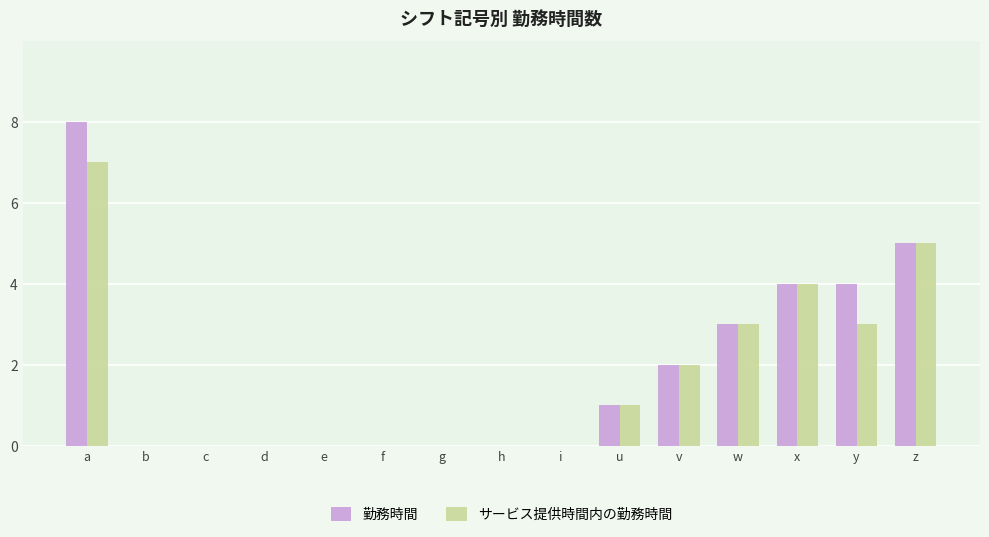

What is the sum of all 勤務時間 values?

27